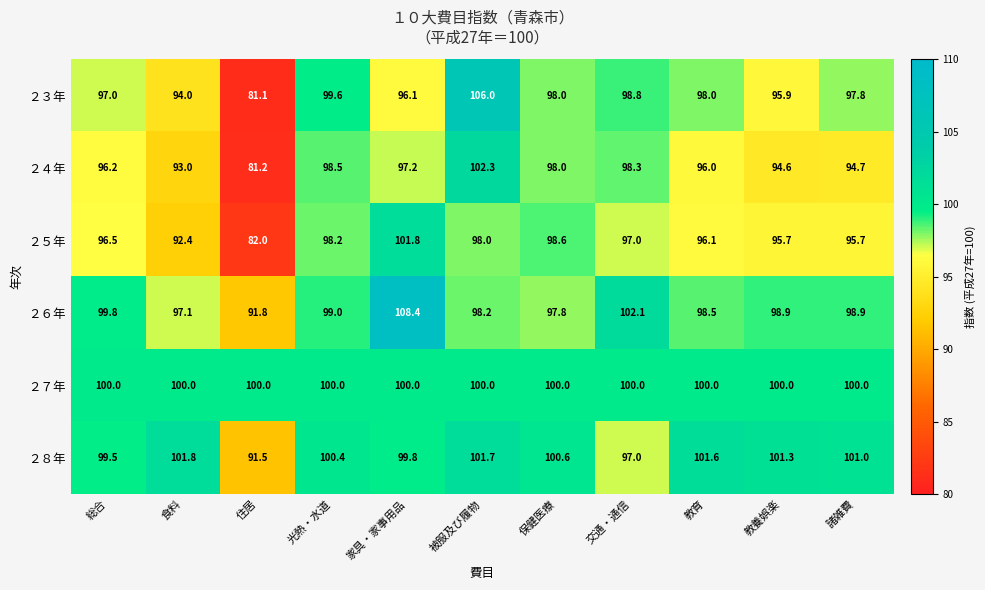

True or false: ２８年 has a value of 57.9 at 家具・家事用品.

False